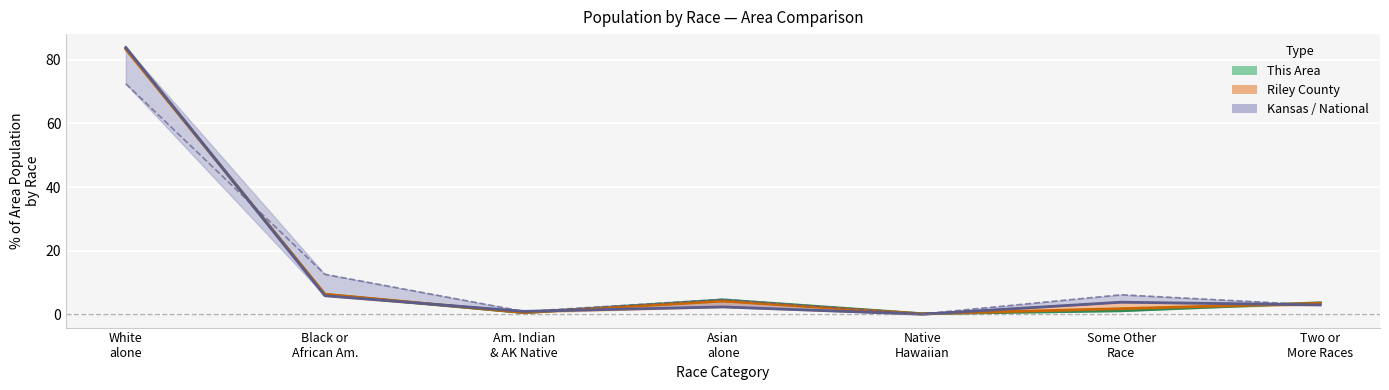

Is this an area chart (filled region under the line)?

No